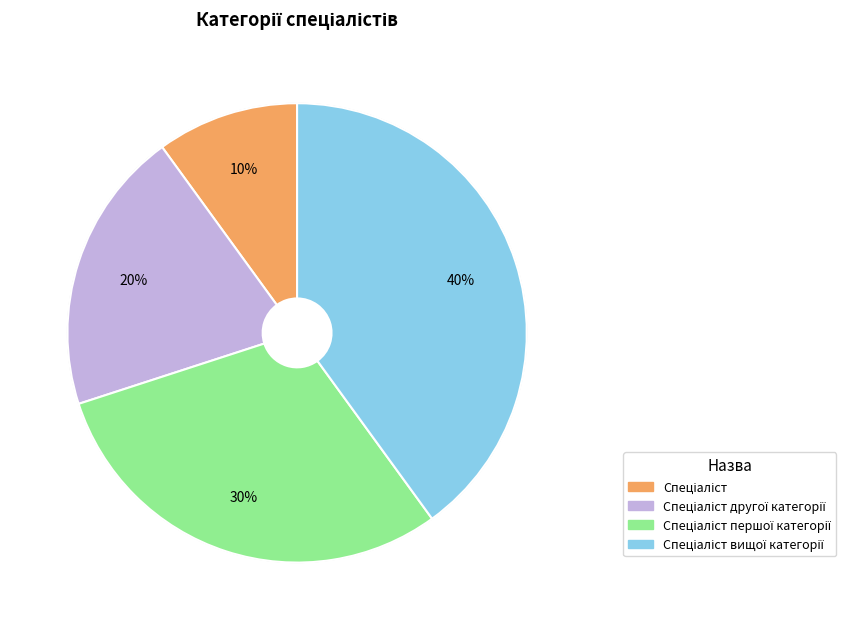

To the nearest percent, what is the difference between the largest and smallest slice percentages?

30%